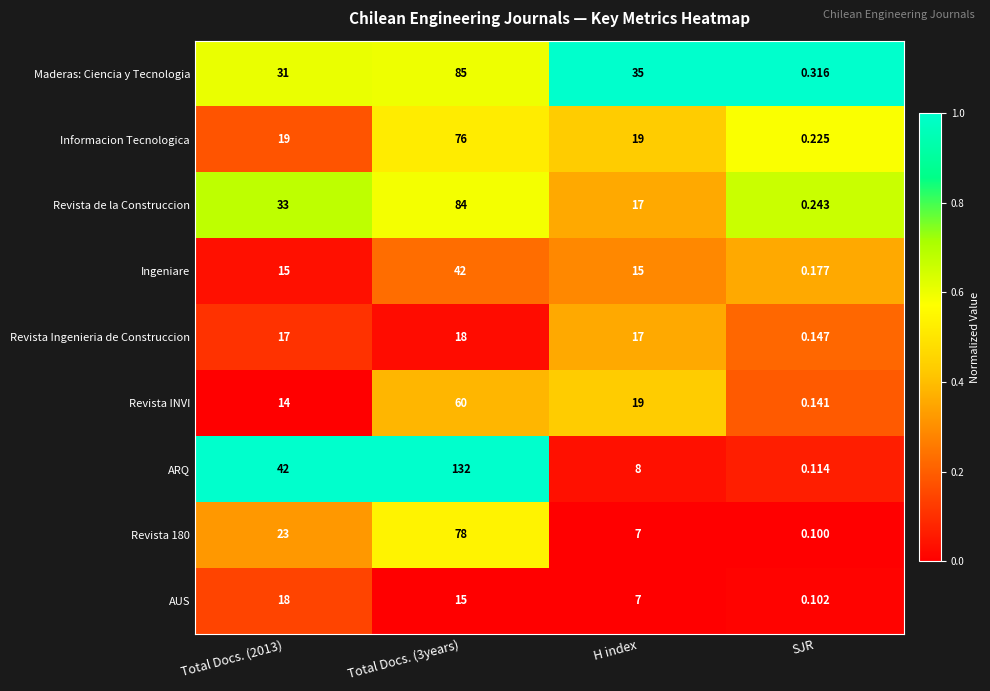

Is the value of Maderas: Ciencia y Tecnologia at Total Docs. (2013) greater than the value of Revista 180 at Total Docs. (3years)?

No